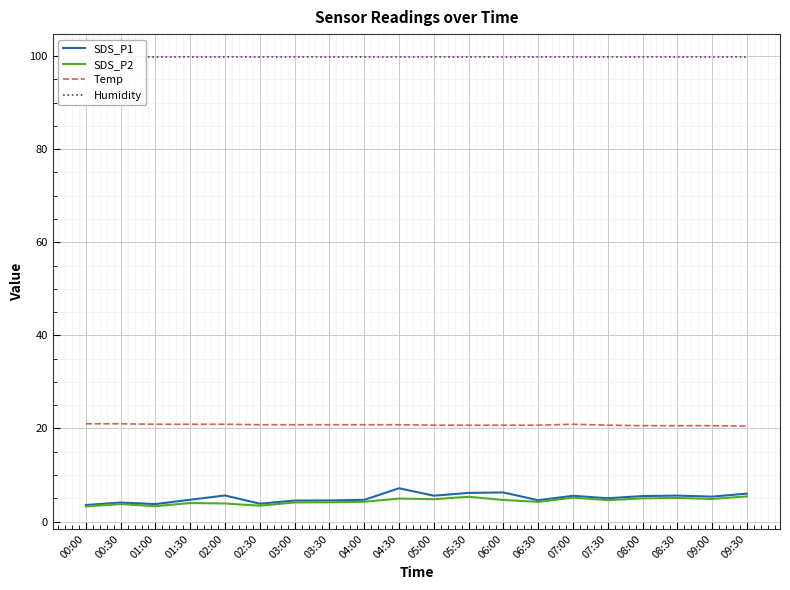

How many interior local valleys does the SDS_P2 series have?

6